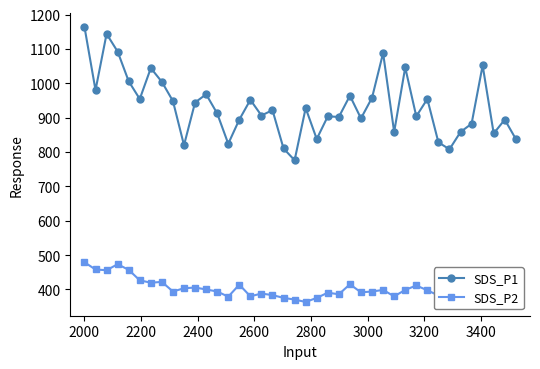

What is the value of the SDS_P1 point at the 40th from the left?

837.8